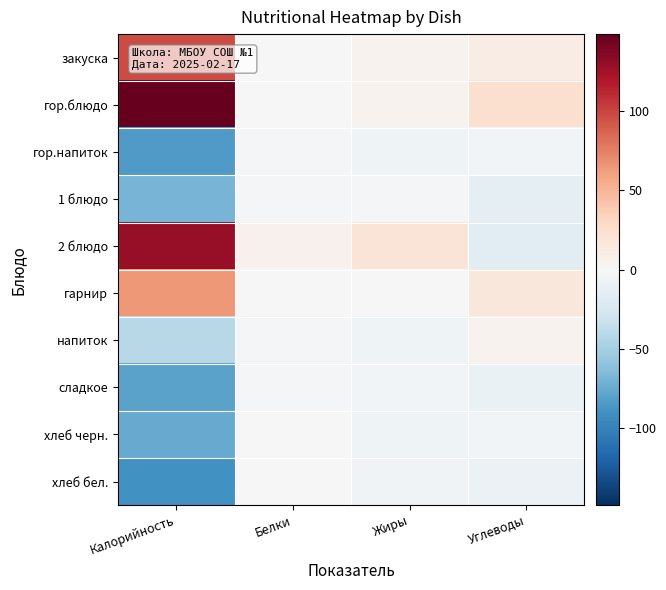

What is the spread (max minus min) of values at Углеводы?

40.7